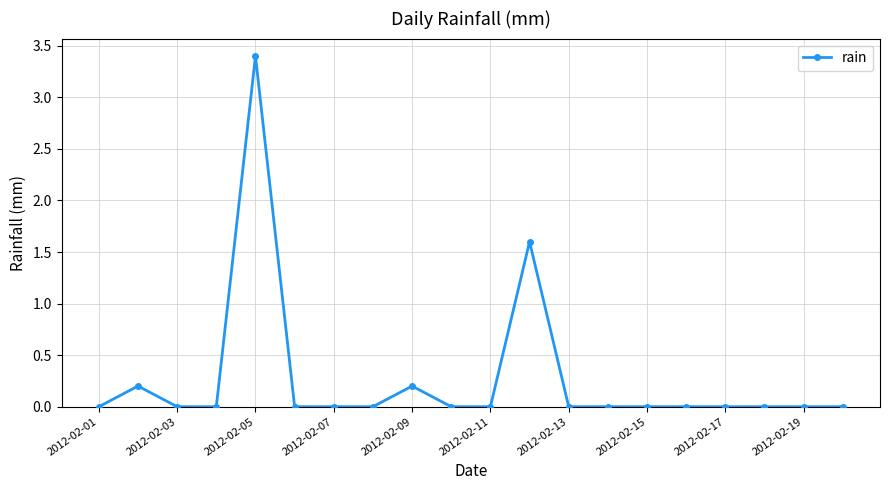

Does the chart have visible grid lines?

Yes